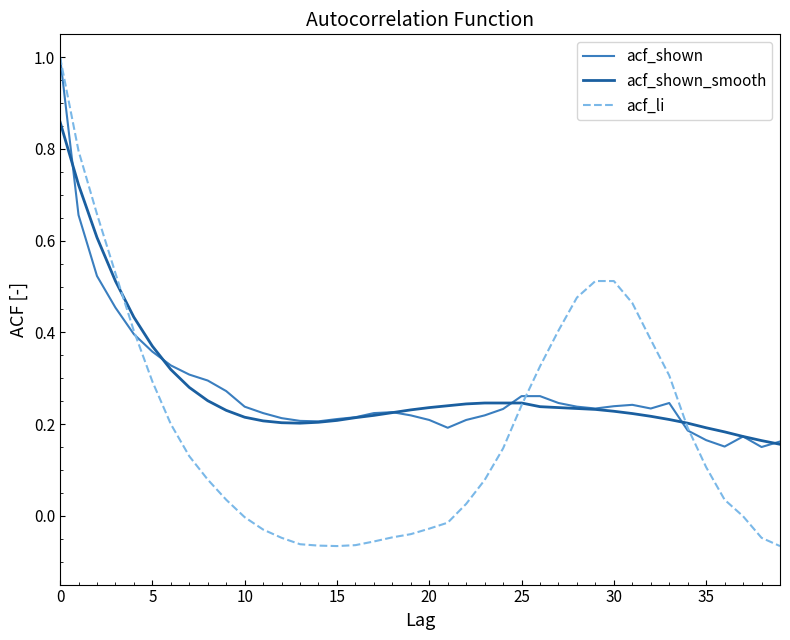

How many acf_shown_smooth values are between 0 and 1?

40